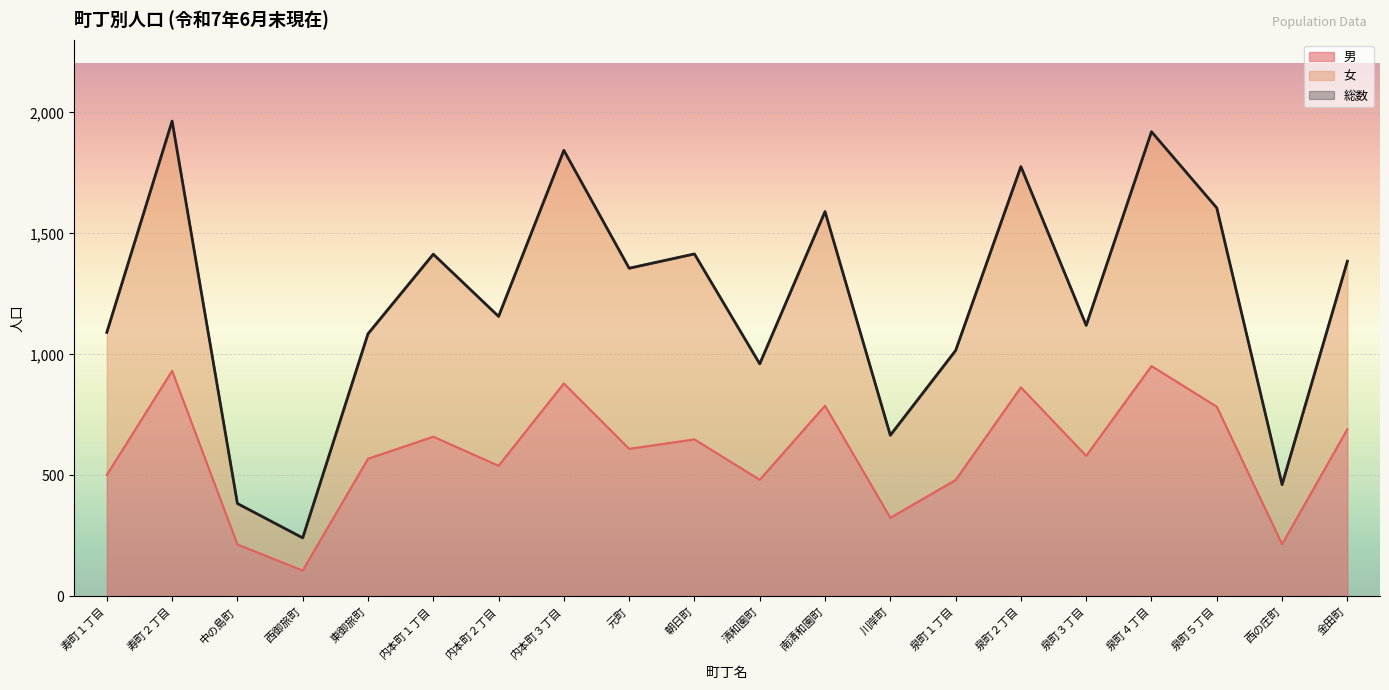

What is the maximum value for 男?

952